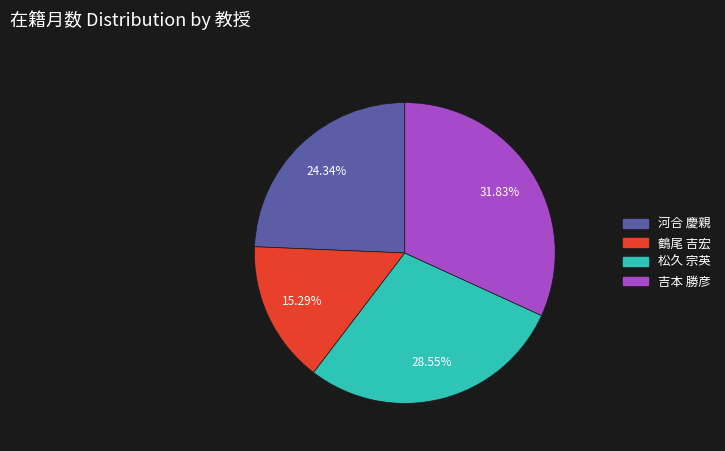

The 鶴尾 吉宏 slice represents 15% of the pie. True or false?

True